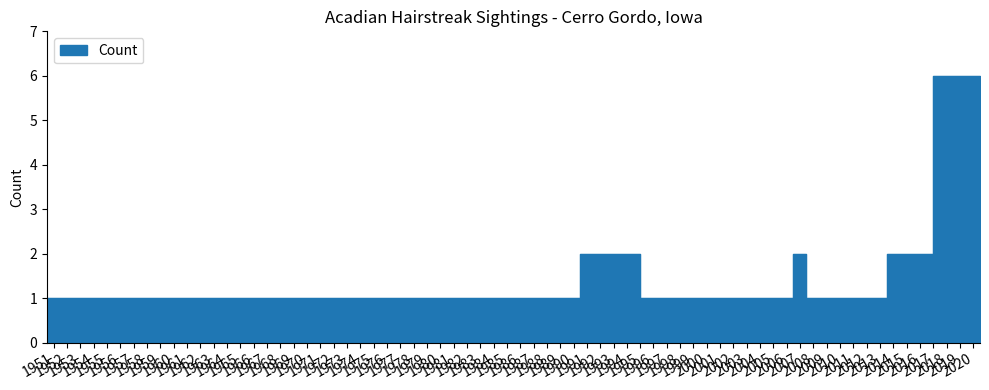

What is the minimum value shown in the chart?

1